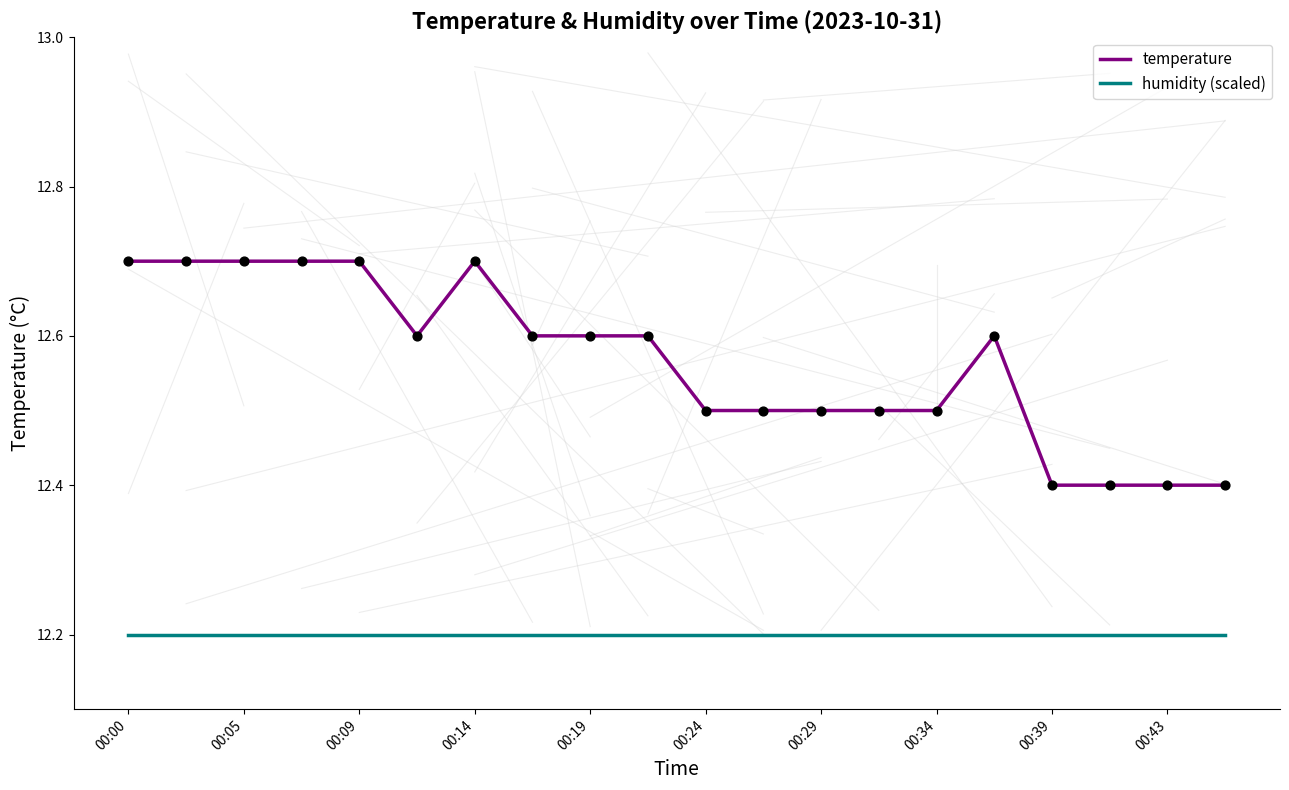

Which series has the largest range (max minus min)?

temperature